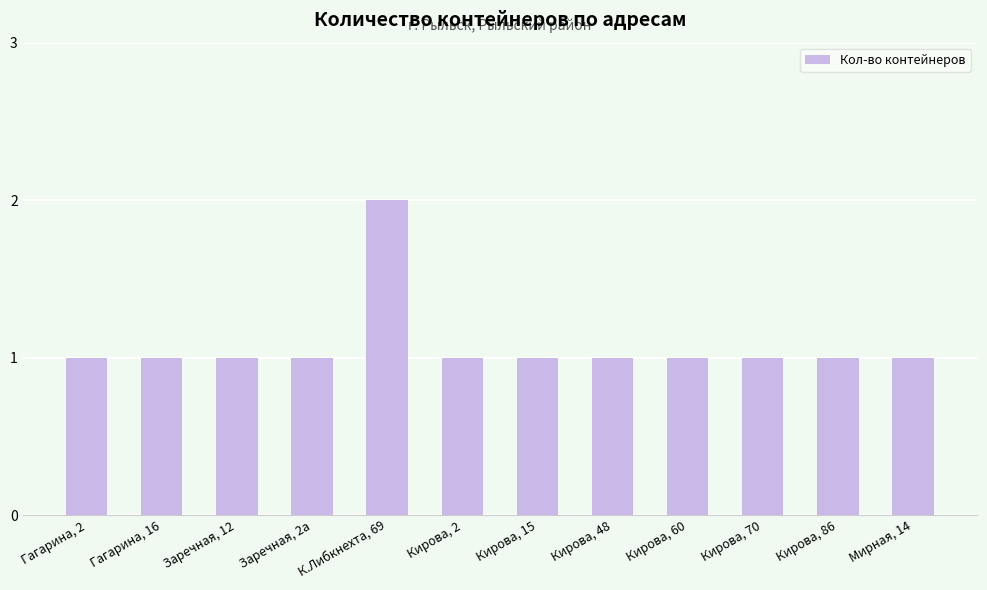

What is the sum of all values?

13